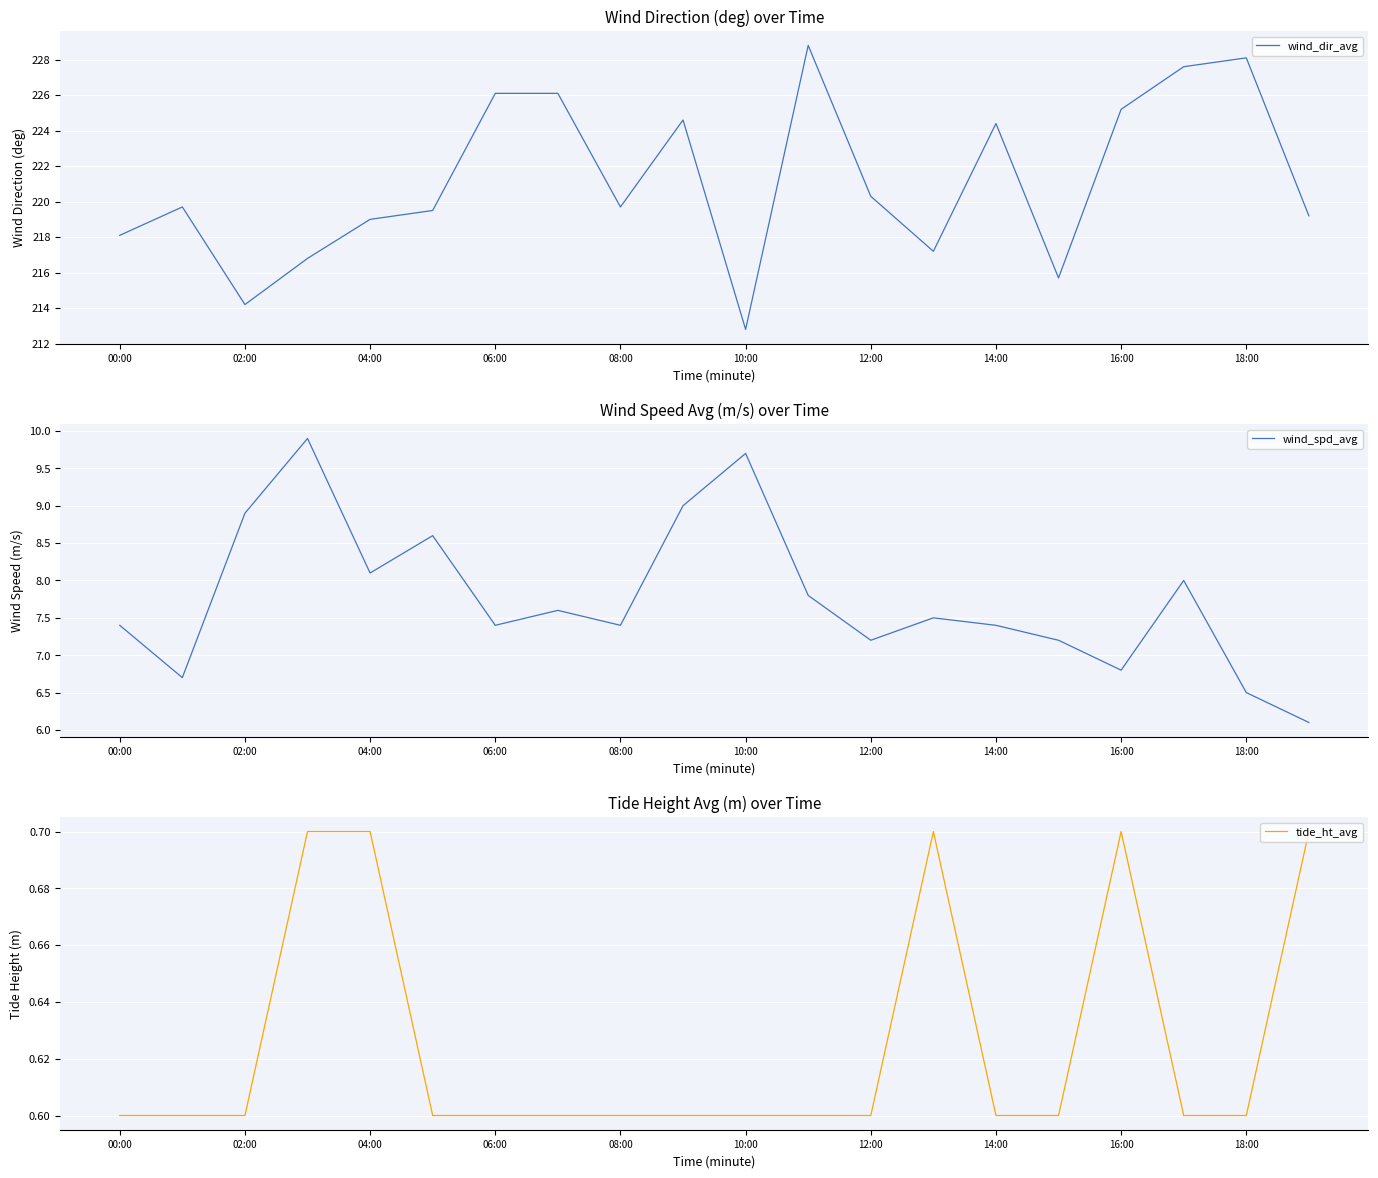

True or false: wind_dir_avg and tide_ht_avg intersect in this chart.

False